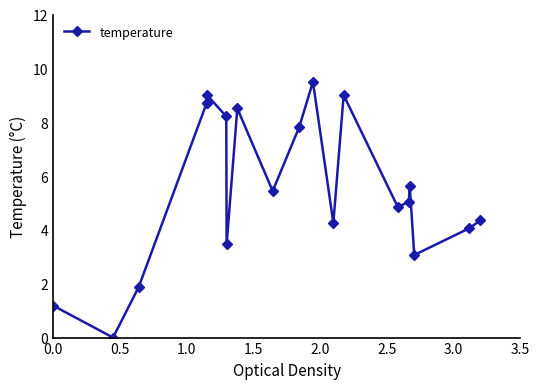

The chart shows a value of 14.4 at 1.5. True or false?

False